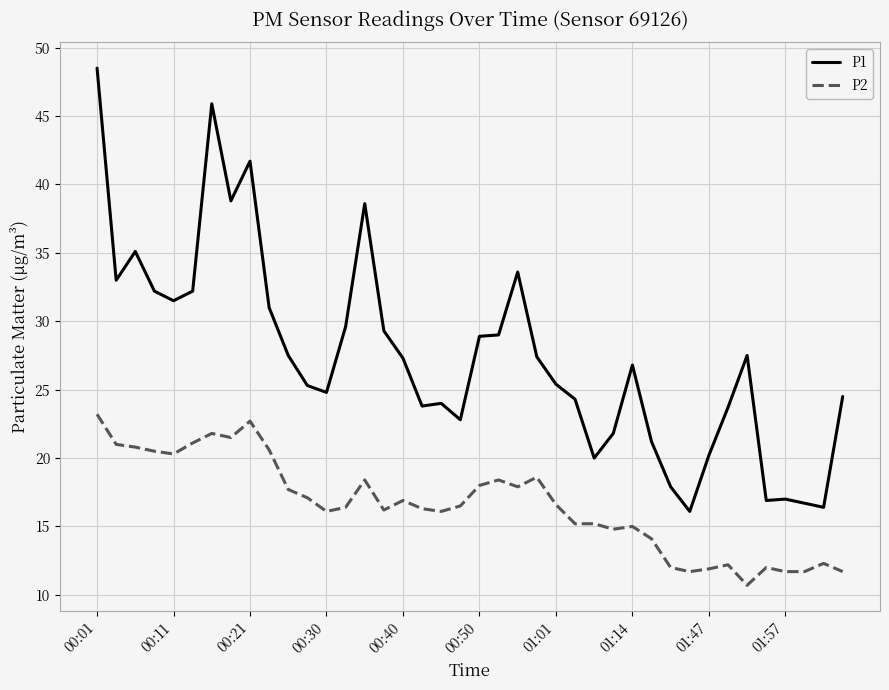

What is the maximum value for P2?

23.2